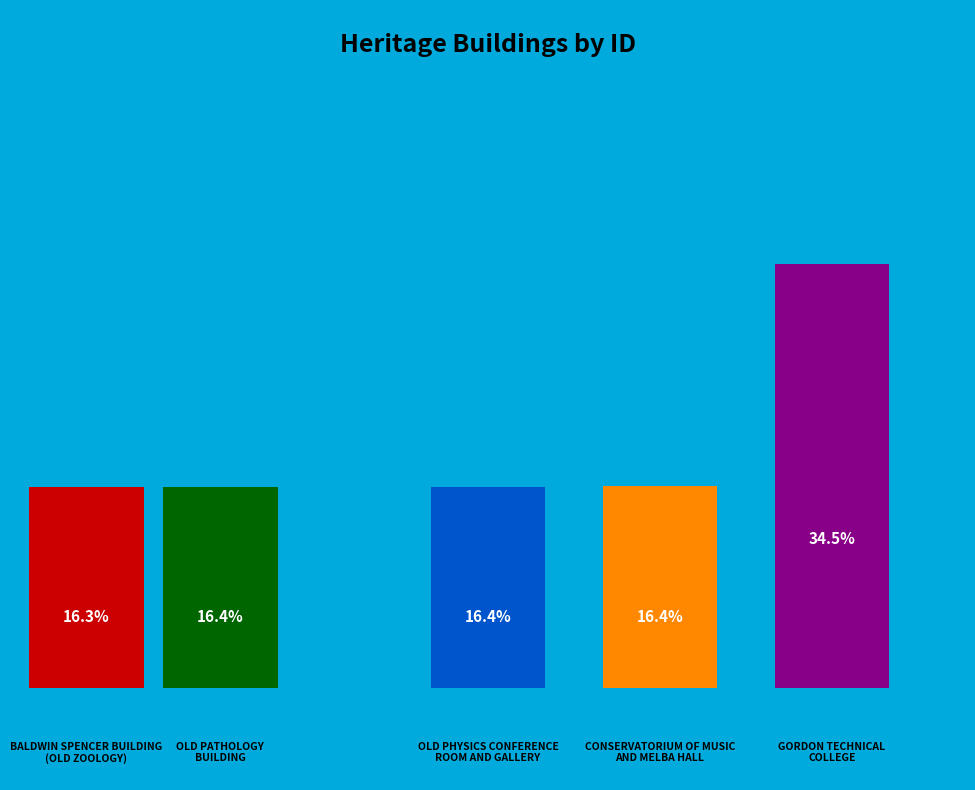

To the nearest percent, what is the average slice percentage?

20%